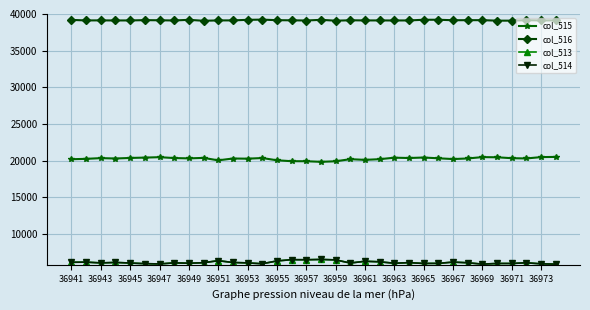

True or false: col_516 has more than 0 interior local peaks.

True